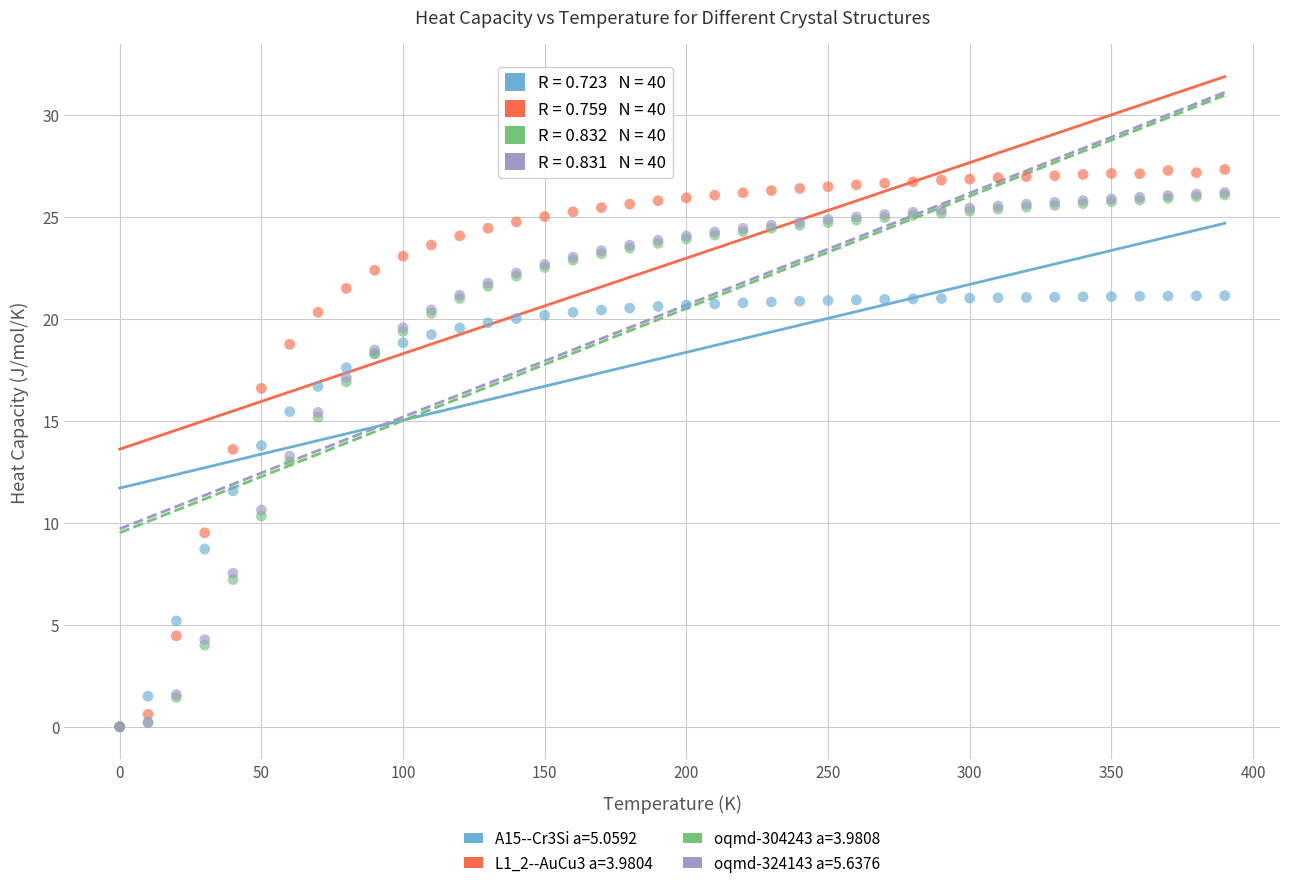

What are all the series names shown in the legend?

A15--Cr3Si a=5.0592, L1_2--AuCu3 a=3.9804, oqmd-304243 a=3.9808, oqmd-324143 a=5.6376